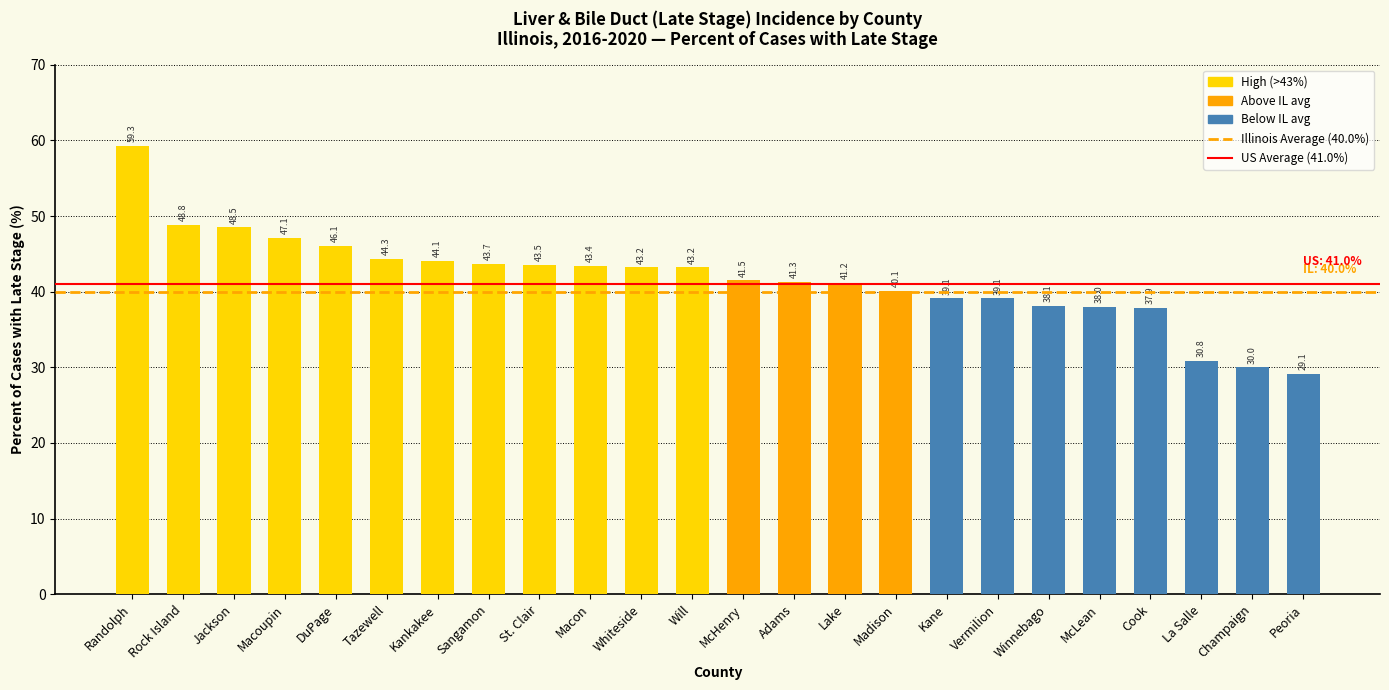

Reading right to left, list all the values displayed in this chart.

Peoria=29.1	Champaign=30.0	La Salle=30.8	Cook=37.9	McLean=38.0	Winnebago=38.1	Vermilion=39.1	Kane=39.1	Madison=40.1	Lake=41.2	Adams=41.3	McHenry=41.5	Will=43.2	Whiteside=43.2	Macon=43.4	St. Clair=43.5	Sangamon=43.7	Kankakee=44.1	Tazewell=44.3	DuPage=46.1	Macoupin=47.1	Jackson=48.5	Rock Island=48.8	Randolph=59.3